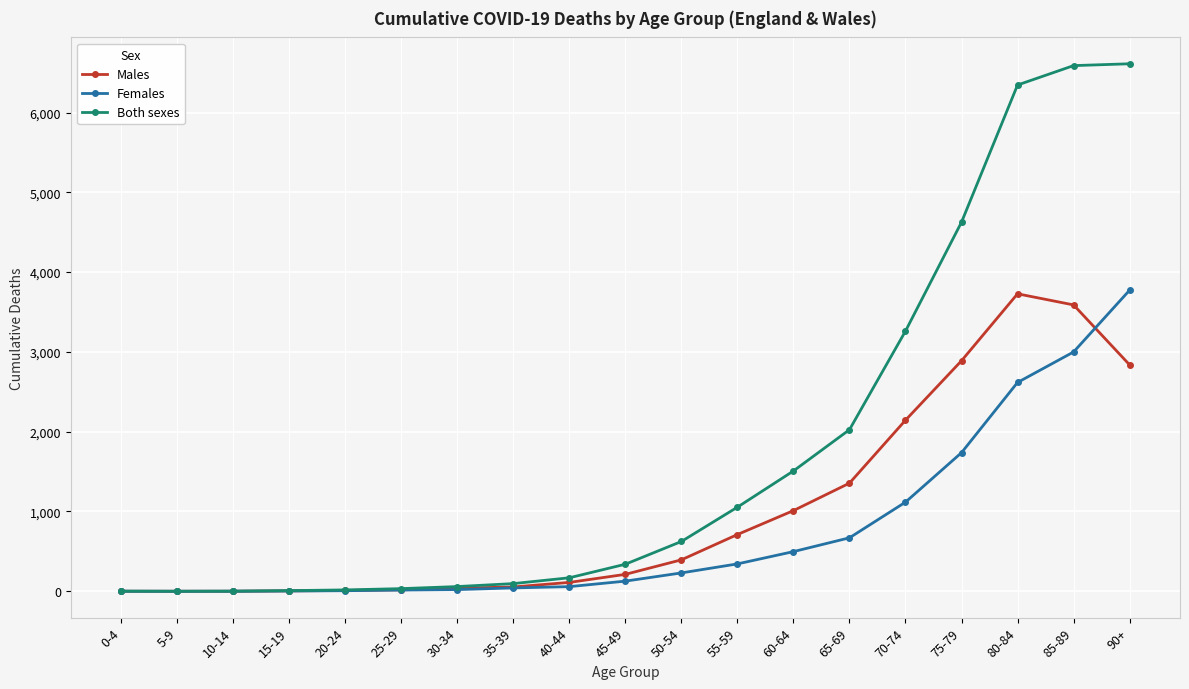

What is the highest value of the Both sexes series?

6611